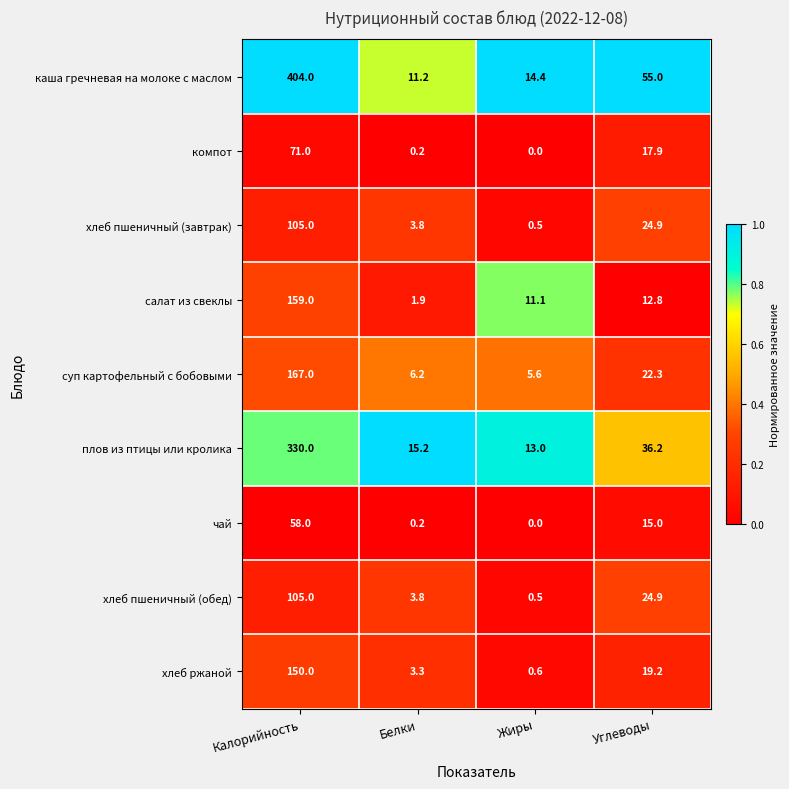

Where does the суп картофельный с бобовыми series first go above 22?

Калорийность